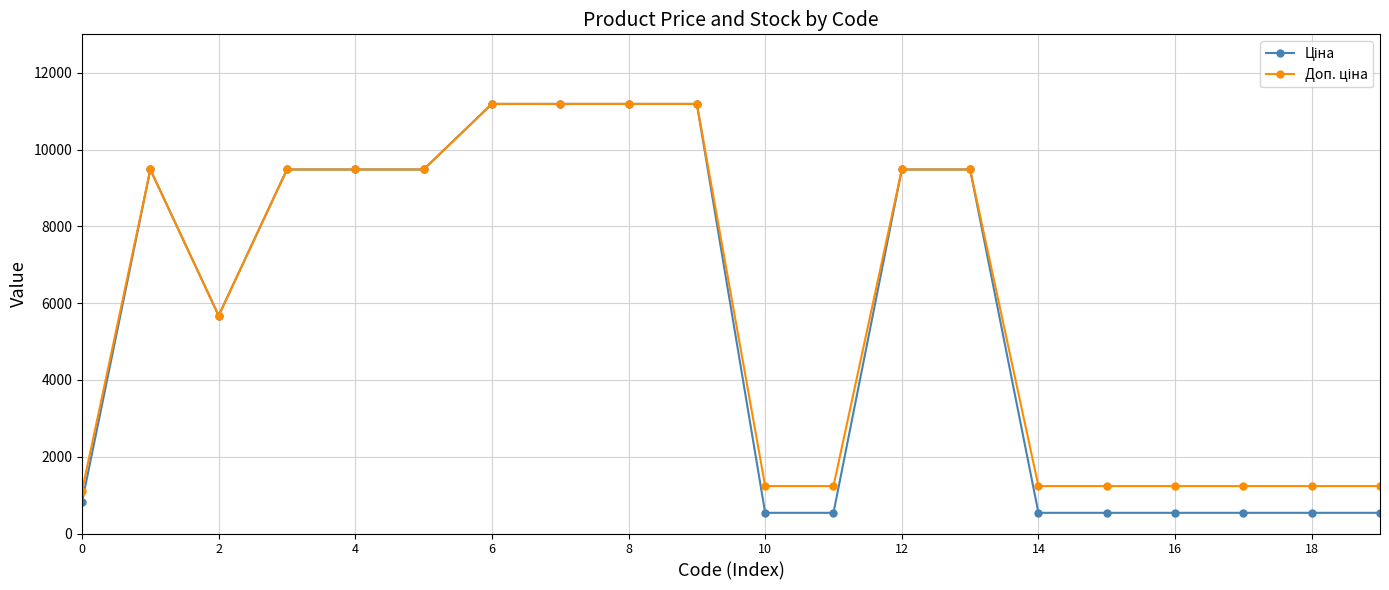

At how many categories does at least one series exceed 3992?

11